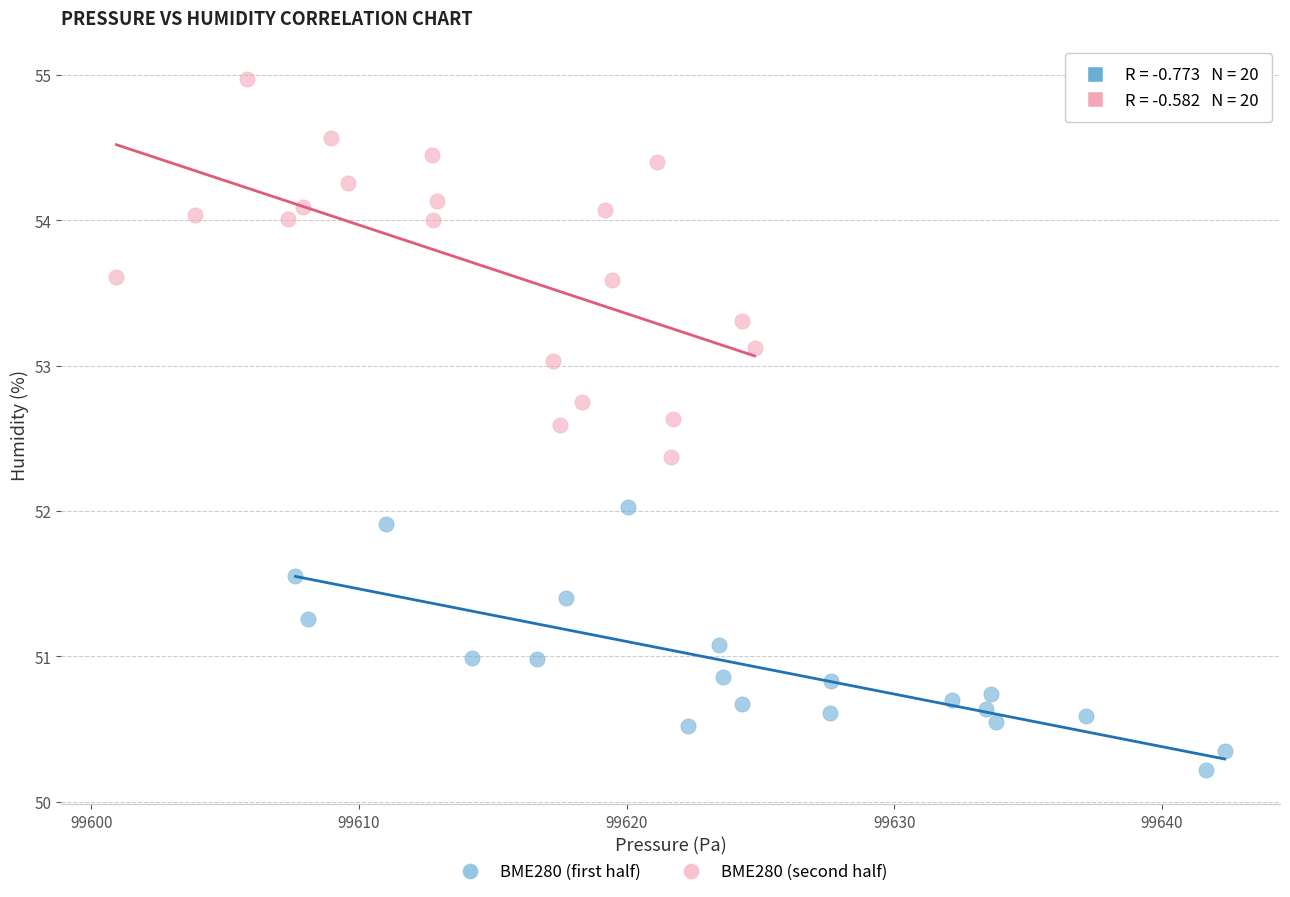

Which series has the largest Y range (max minus min)?

BME280 (second half)